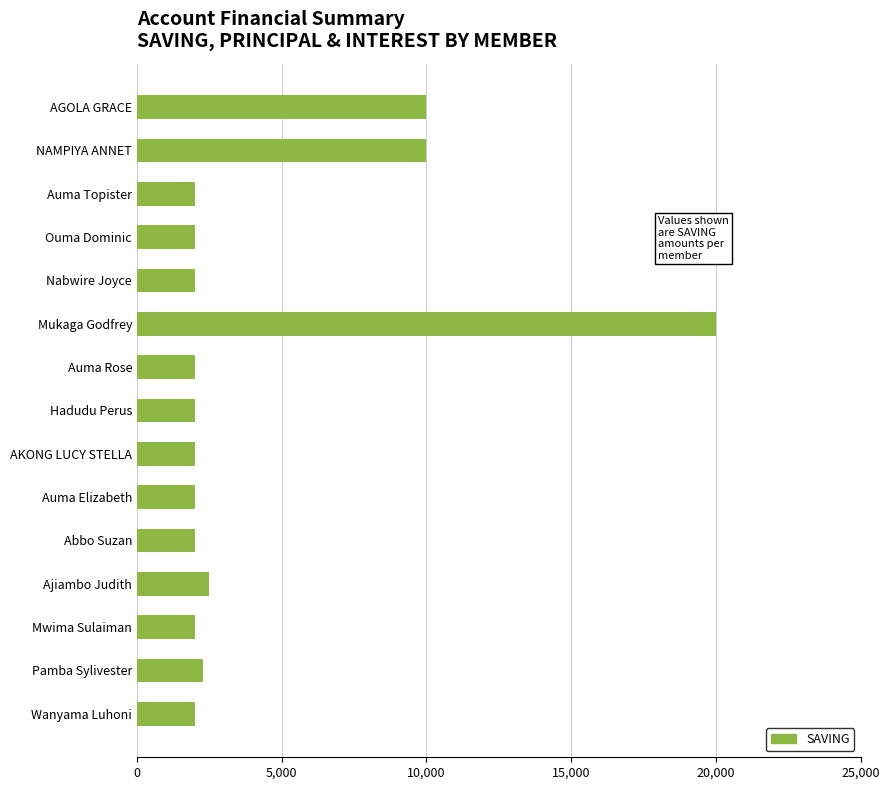

At which category does the chart reach its peak across all series?

Mukaga Godfrey